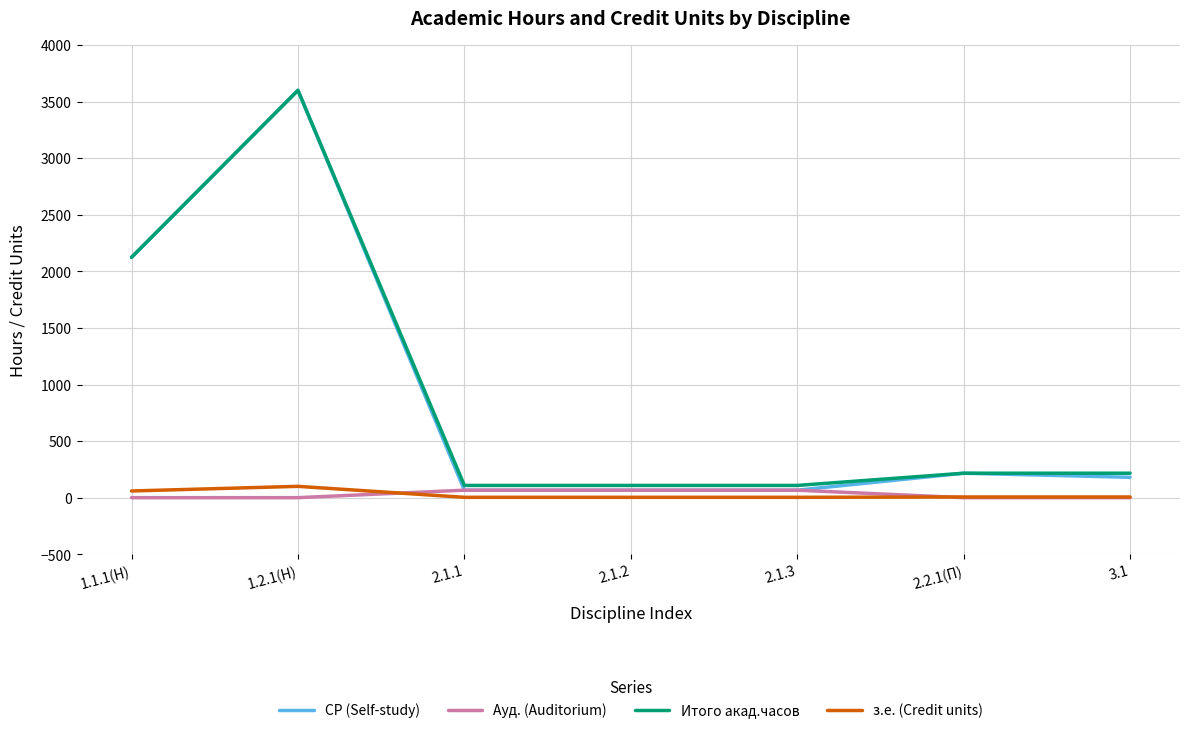

Which series has the widest spread of values?

СР (Self-study)